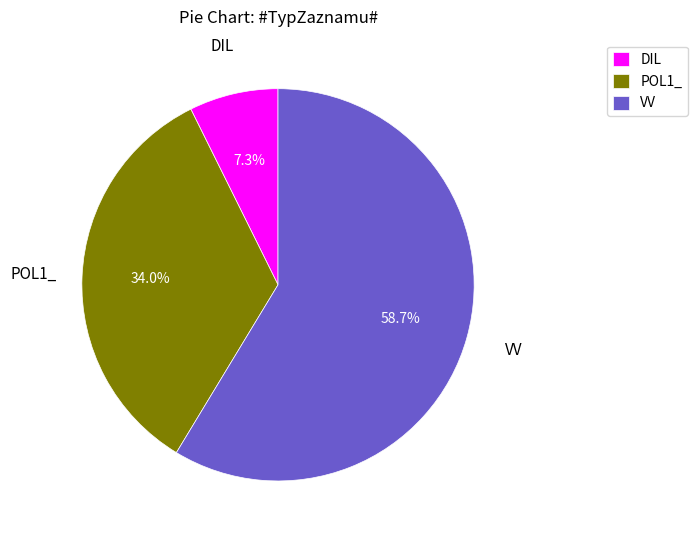

Do VV and POL1_ together represent more than half of the pie?

Yes